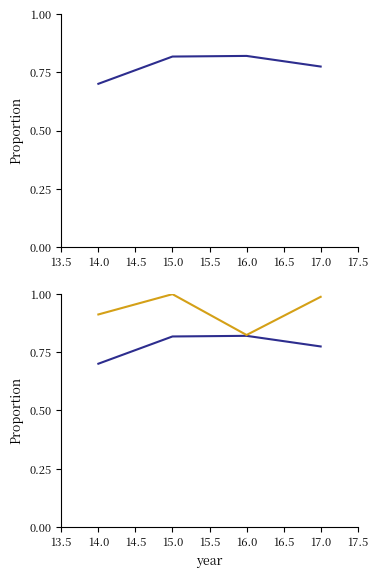

Rank the series by their average value, from lowest to highest.

MÉDIA ESCOLAR, FALTAS